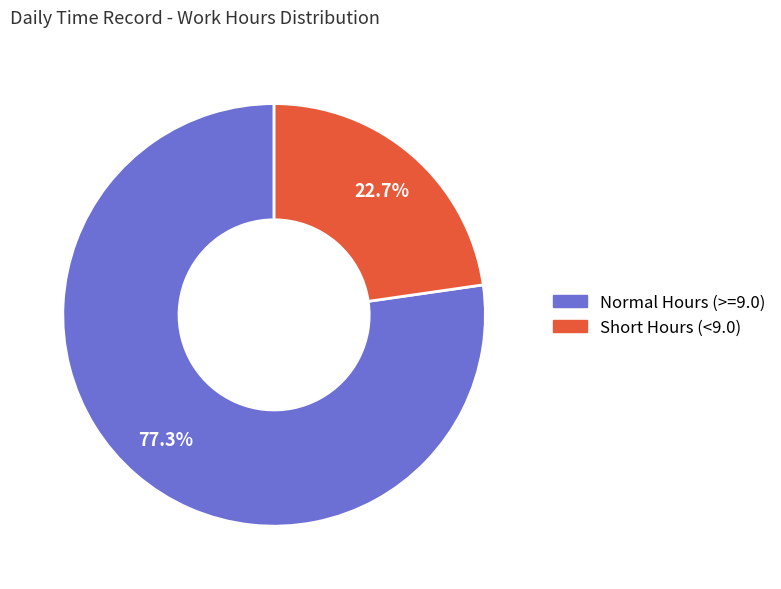

Does any single category account for the majority?

Yes